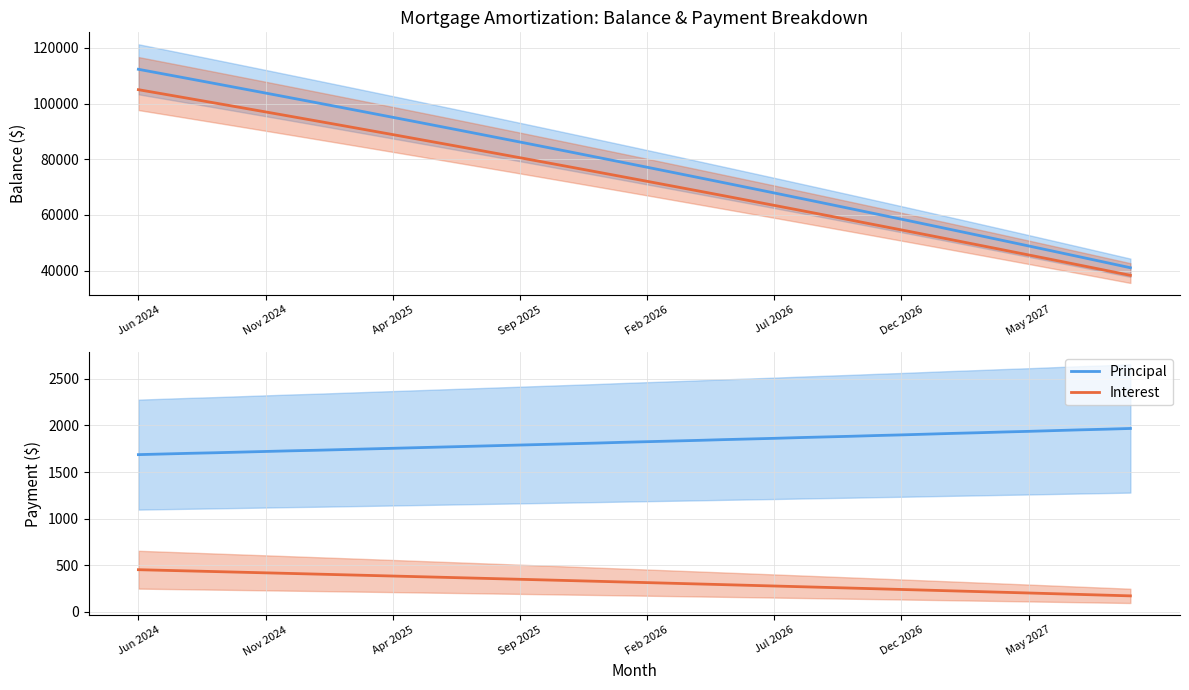

Reading right to left, transcribe all the data shown in this chart.

Balance: 41044.0	43012.0	44972.0	46925.0	48870.0	50807.0	52737.0	54659.0	56574.0	58481.0	60380.0	62272.0	64156.0	66033.0	67903.0	69765.0	71620.0	73468.0	75308.0	77141.0	78967.0	80786.0	82597.0	84401.0	86198.0	87988.0	89771.0	91547.0	93316.0	95078.0	96833.0	98581.0	100322.0	102056.0	103784.0	105505.0	107219.0	108926.0	110627.0	112321.0
Balance (CSA): 38315.3	40156.6	41990.3	43817.5	45637.2	47449.3	49255.0	51053.1	52844.8	54629.0	56405.6	58175.7	59938.3	61694.4	63443.9	65185.9	66921.4	68650.4	70371.8	72086.7	73795.0	75496.9	77191.2	78879.0	80560.1	82234.9	83903.0	85564.5	87219.6	88868.1	90510.0	92145.4	93774.2	95396.5	97013.2	98623.3	100226.8	101823.9	103415.3	105000.2
Principal: 1968.0	1960.0	1953.0	1945.0	1937.0	1930.0	1922.0	1915.0	1907.0	1899.0	1892.0	1884.0	1877.0	1870.0	1862.0	1855.0	1848.0	1840.0	1833.0	1826.0	1819.0	1811.0	1804.0	1797.0	1790.0	1783.0	1776.0	1769.0	1762.0	1755.0	1748.0	1741.0	1734.0	1728.0	1721.0	1714.0	1707.0	1701.0	1694.0	1687.0
Interest: 170.3	178.0	185.7	193.4	201.1	208.8	216.4	223.9	231.5	239.0	246.5	253.9	261.4	268.8	276.1	283.5	290.8	298.1	305.4	312.6	319.8	326.9	334.1	341.2	348.3	355.3	362.4	369.4	376.4	383.3	390.2	397.1	404.0	410.8	417.6	424.4	431.2	437.9	444.6	451.3